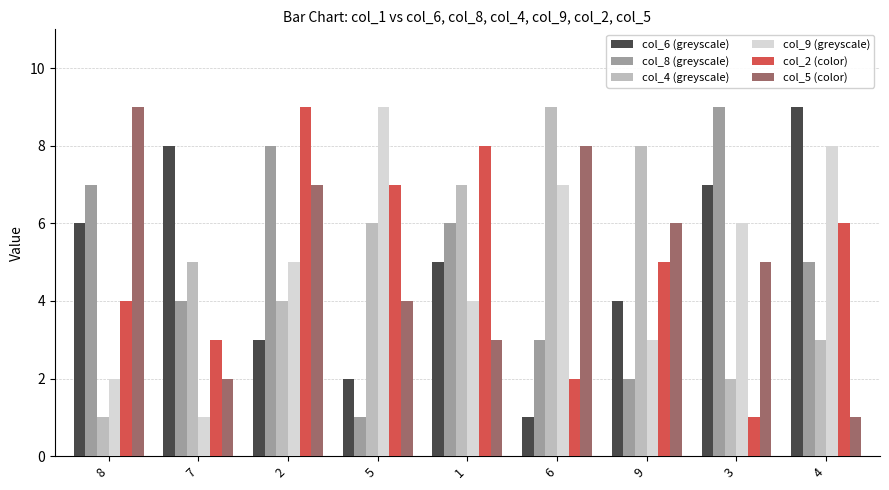

At which label is col_5 (color) closest to 5?

3